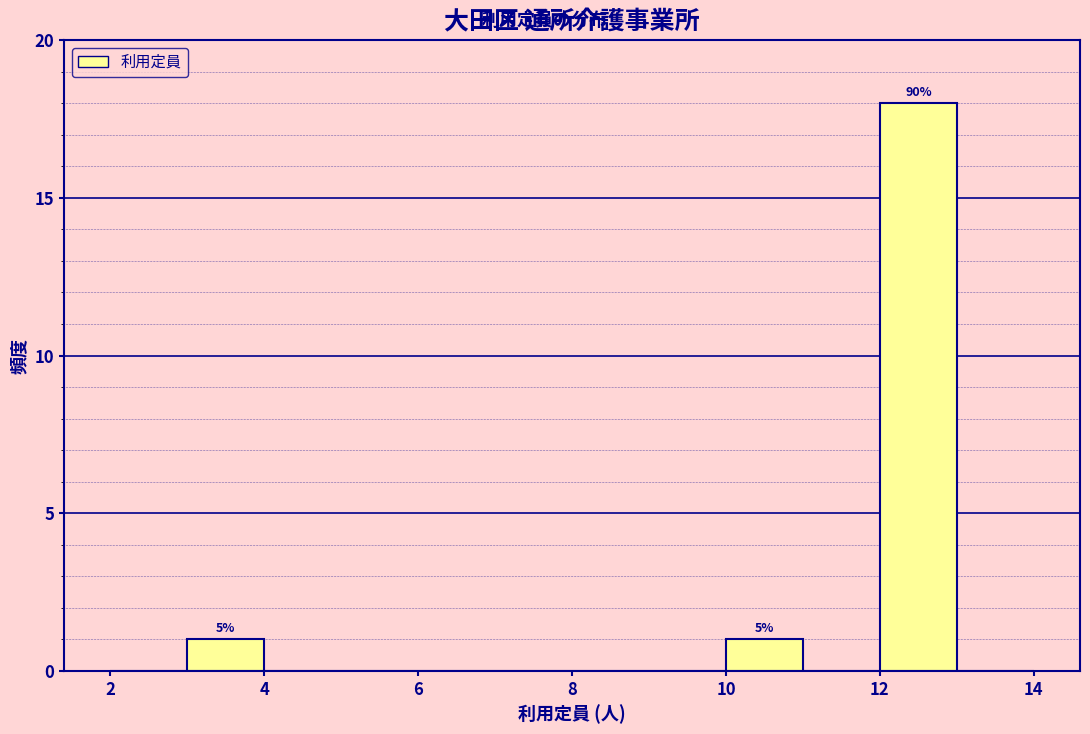

Which range on the x-axis has the tallest bar?

12 to 13